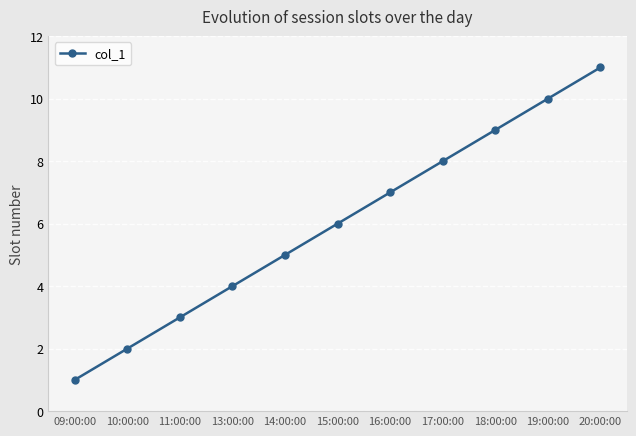

Count the values in the range 3 to 9.

7